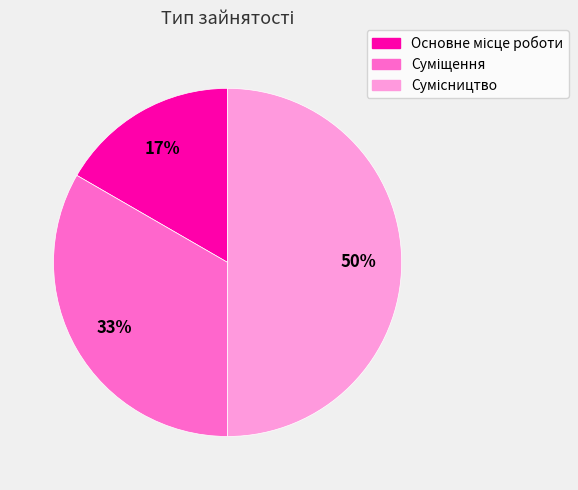

To the nearest percent, what is the difference between the largest and smallest slice percentages?

33%